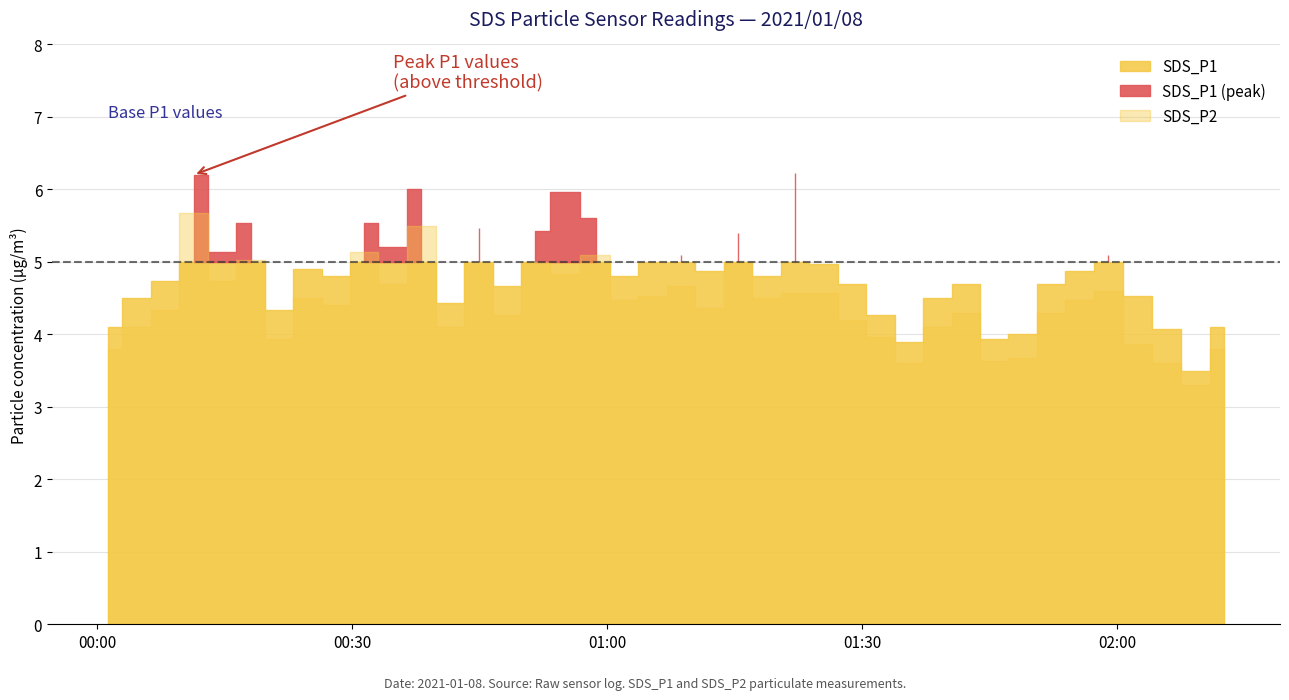

True or false: SDS_P2 has a value of 4.1 at 12.

True